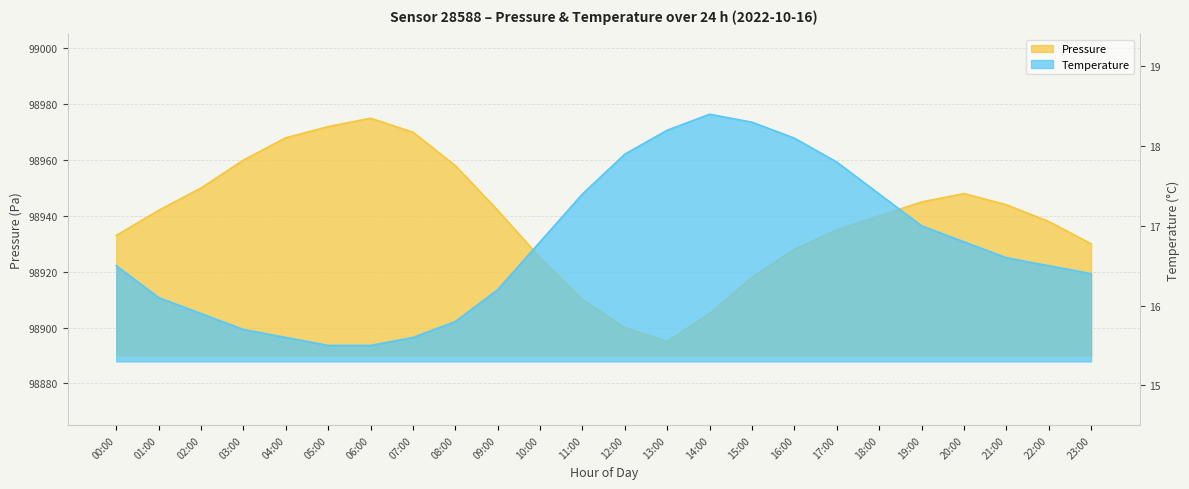

The value of pressure at 18:00 is 98940.0. True or false?

True